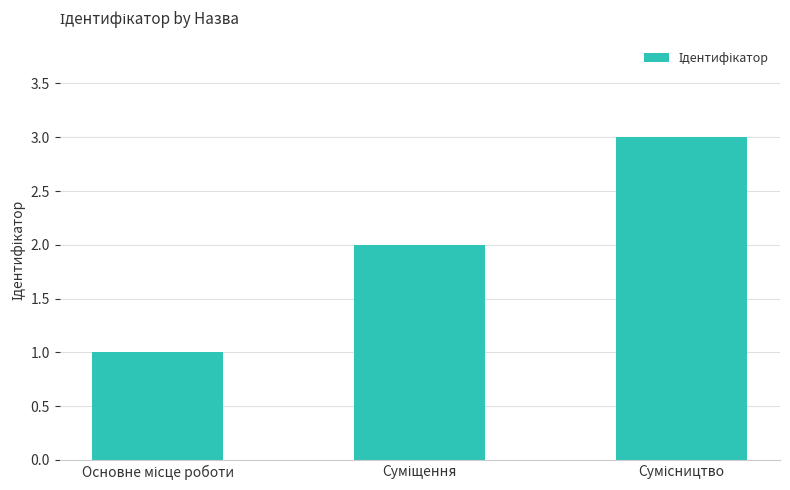

What is the average value?

2